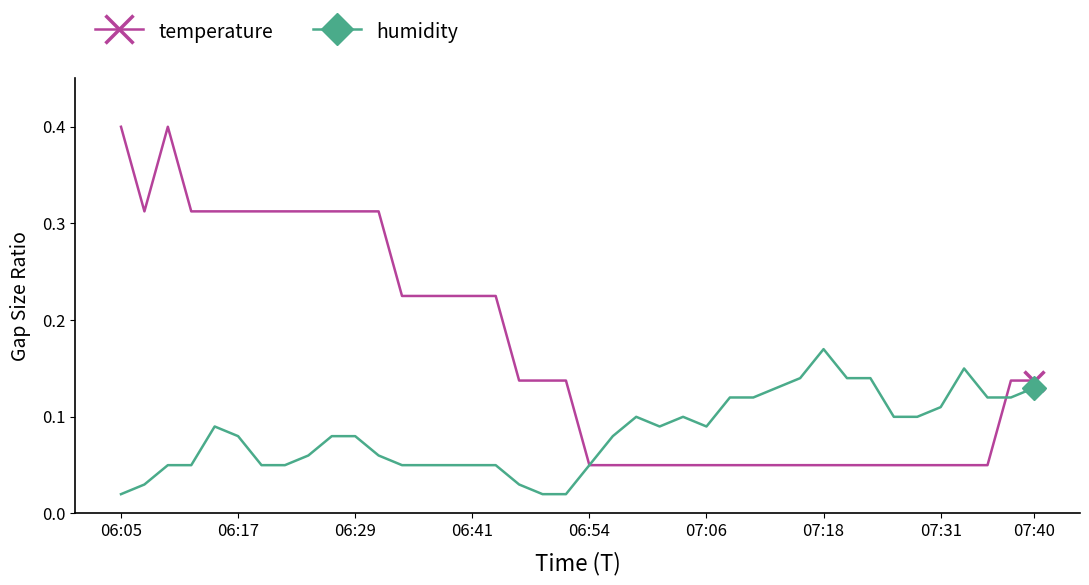

What is the highest value of the temperature series?

0.4